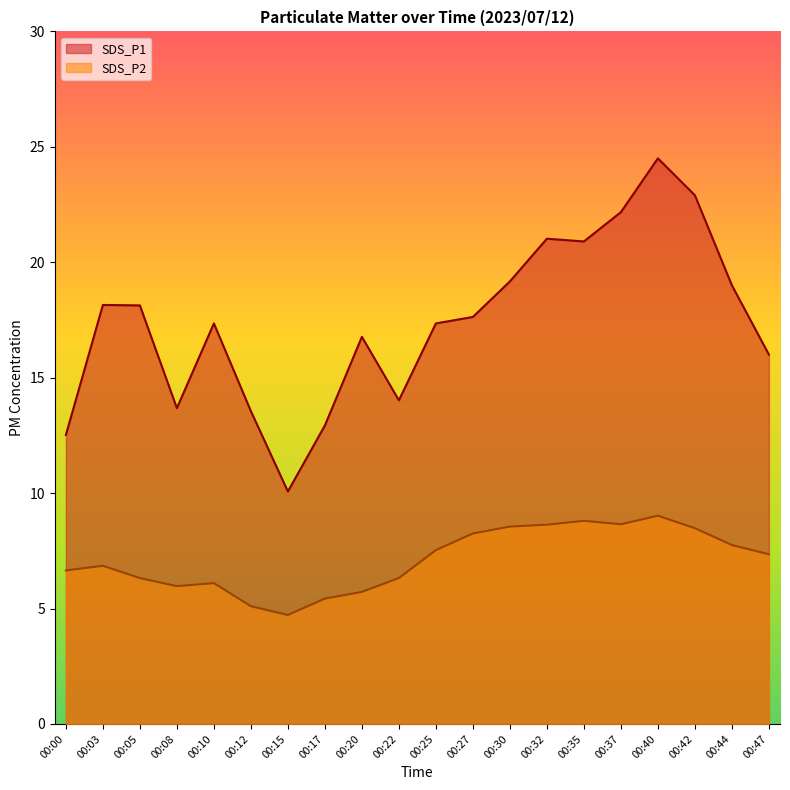

What is the spread (max minus min) of values at 00:17?

7.5